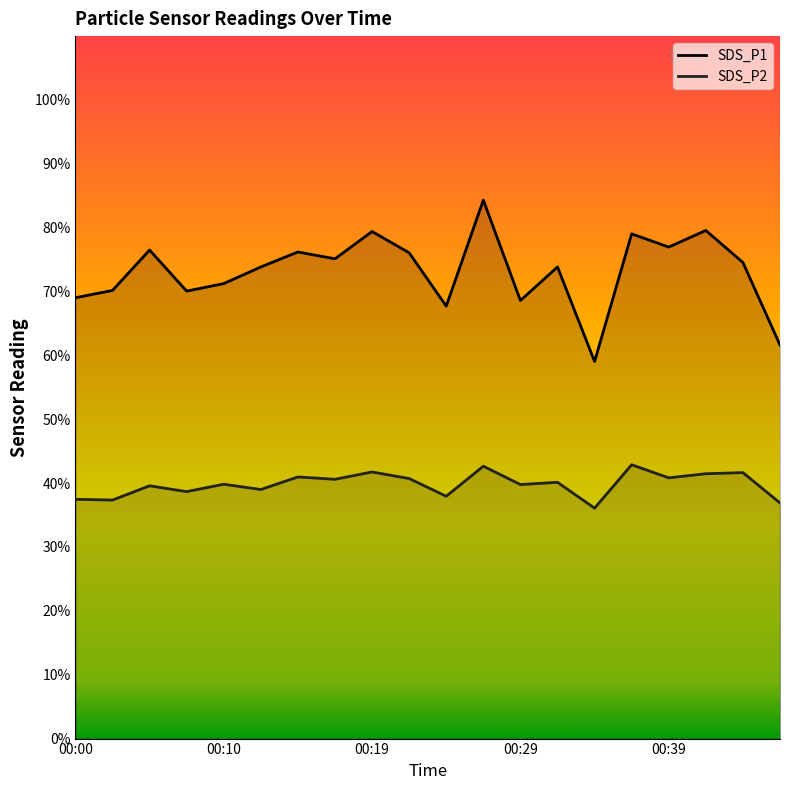

How many categories are shown in the chart?

20